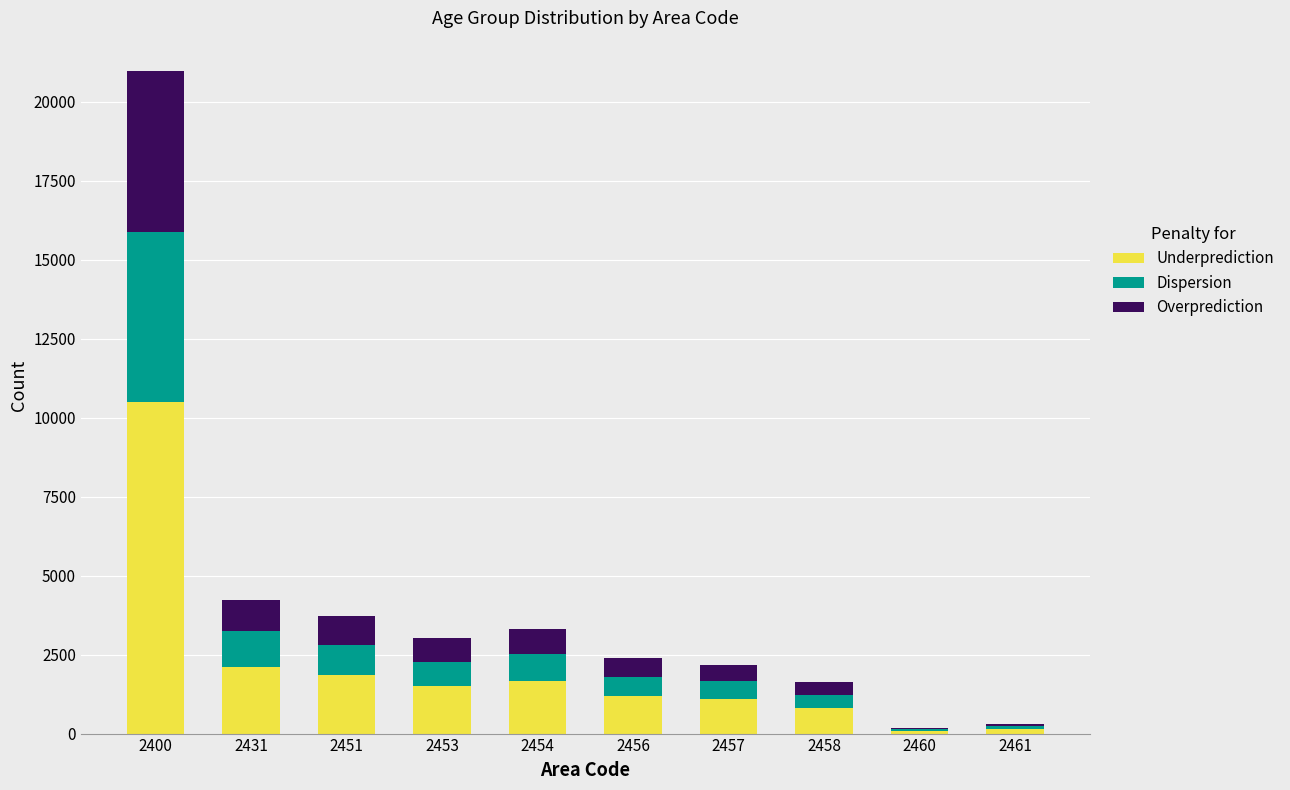

The Underprediction series shows 1514 at 2453. True or false?

True